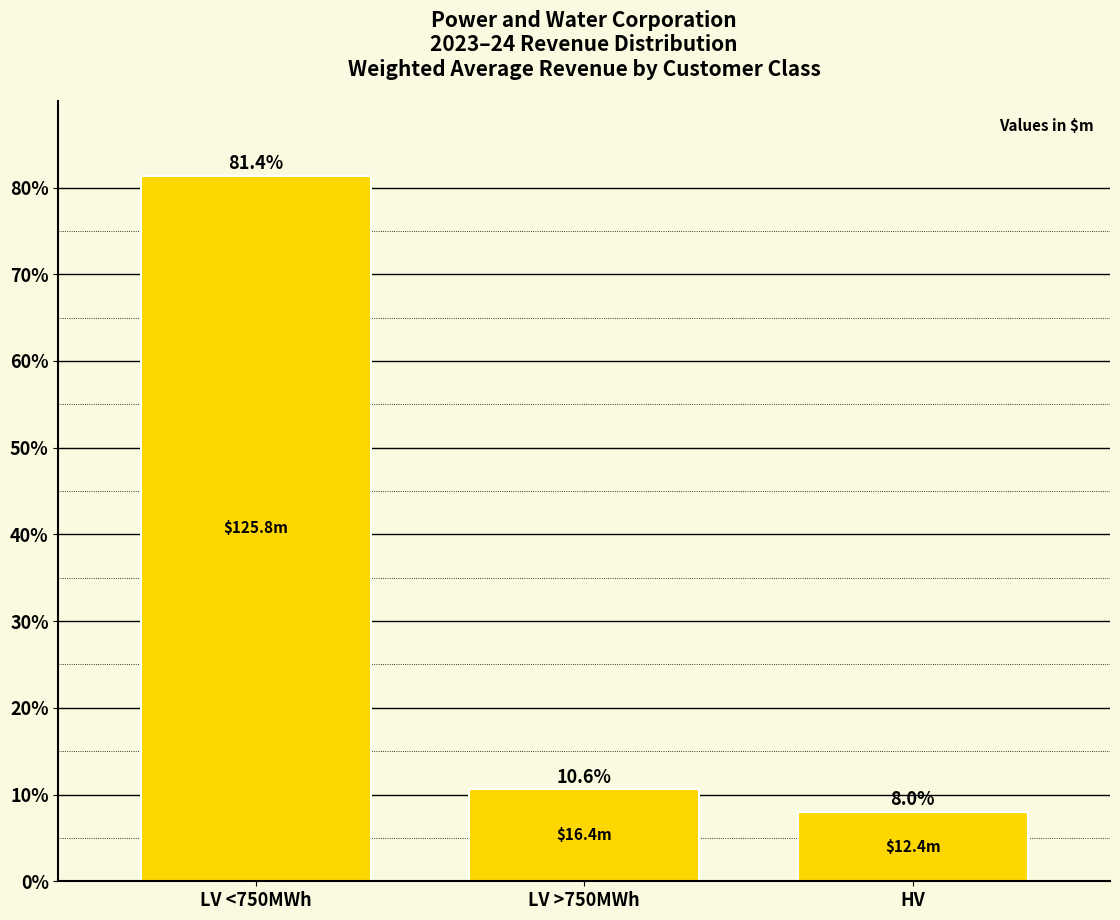

Reading right to left, what are all the values shown in this chart?

8.0	10.6	81.4